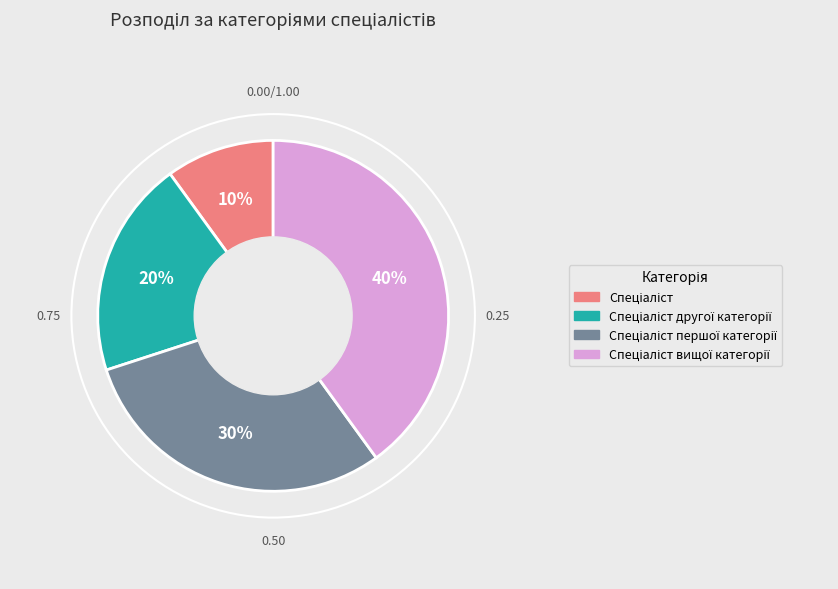

Is it true that Спеціаліст другої категорії is 20% of the pie?

True